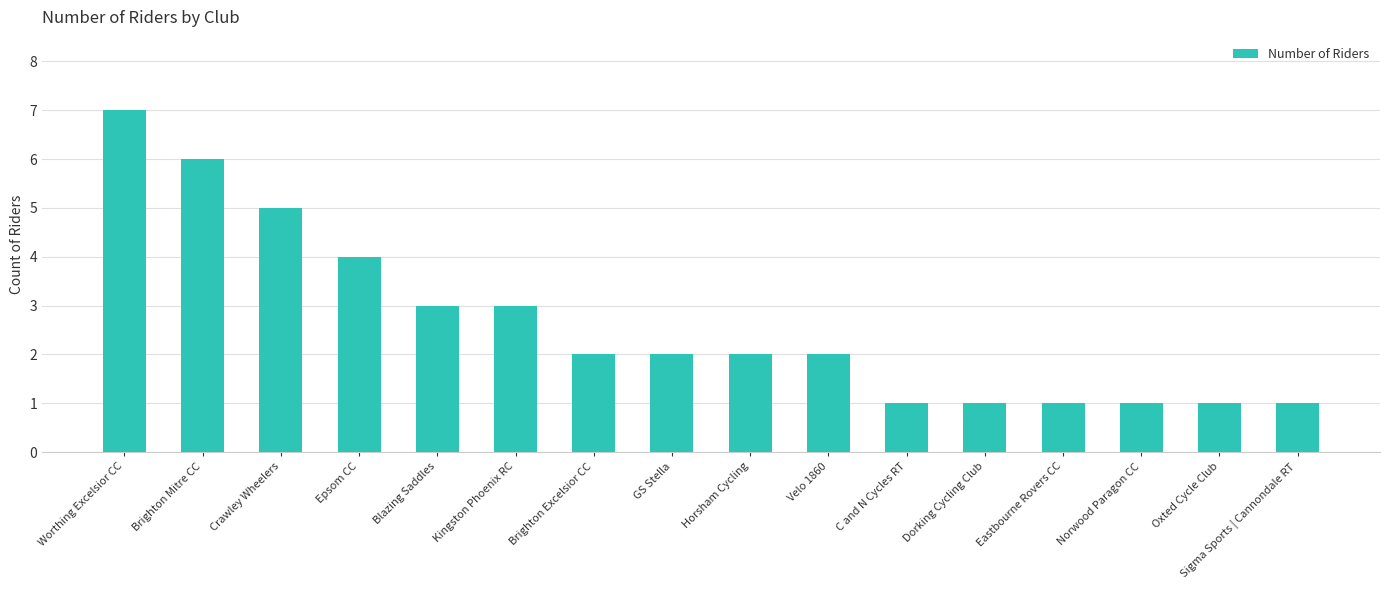

What is the ratio of the value at GS Stella to the value at Kingston Phoenix RC?

0.7